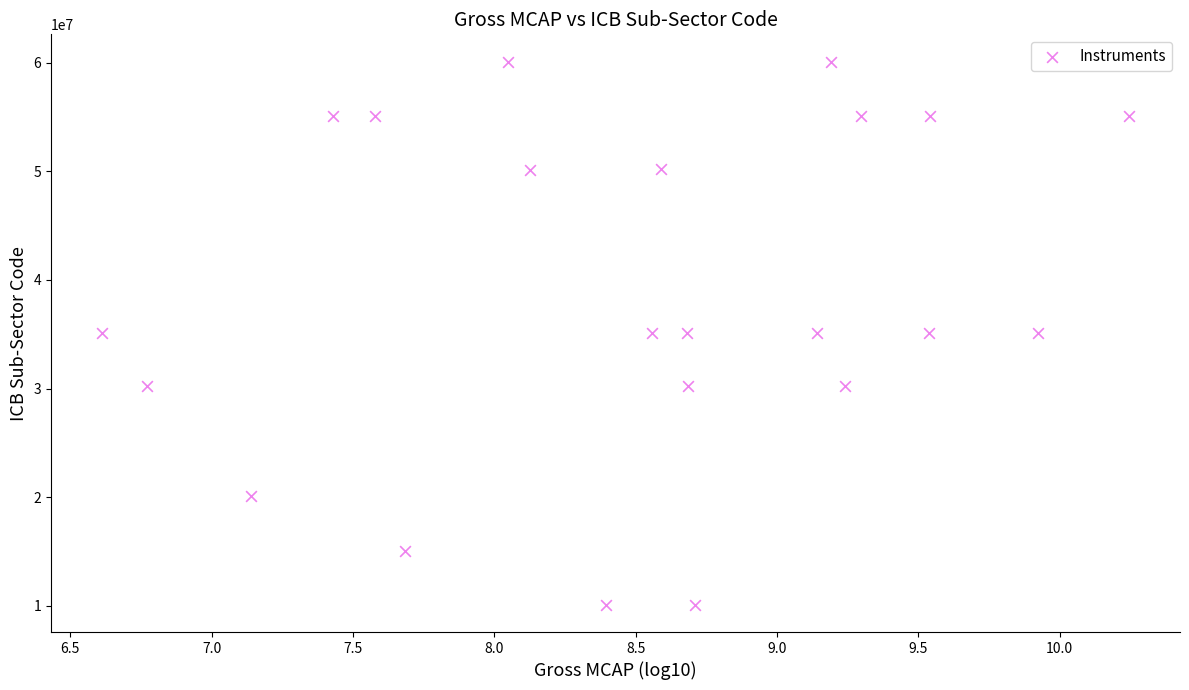

What is the range of Y values (max minus min)?

50001000